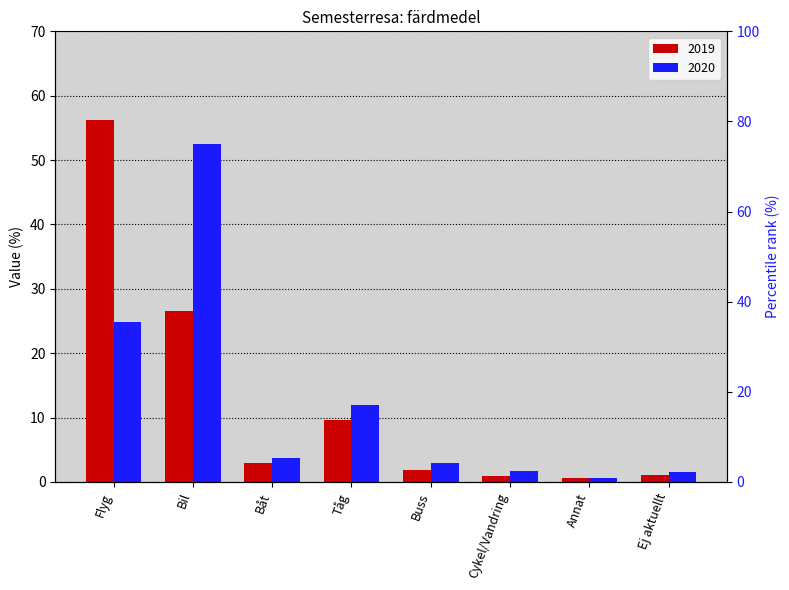

Reading left to right, what are all the values shown in this chart?

2019: Flyg=56.3	Bil=26.6	Båt=3.0	Tåg=9.6	Buss=1.8	Cykel/Vandring=0.9	Annat=0.6	Ej aktuellt=1.1
2020: Flyg=24.8	Bil=52.5	Båt=3.7	Tåg=11.9	Buss=3.0	Cykel/Vandring=1.7	Annat=0.6	Ej aktuellt=1.6